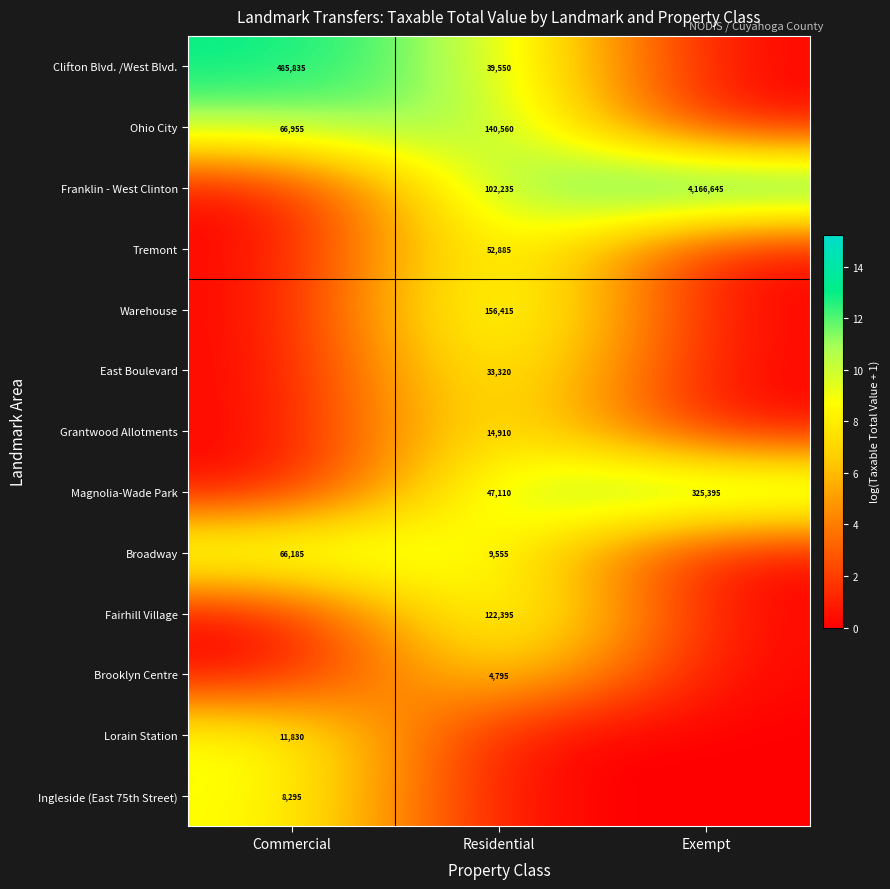

At which category is the sum across all series the highest?

Residential